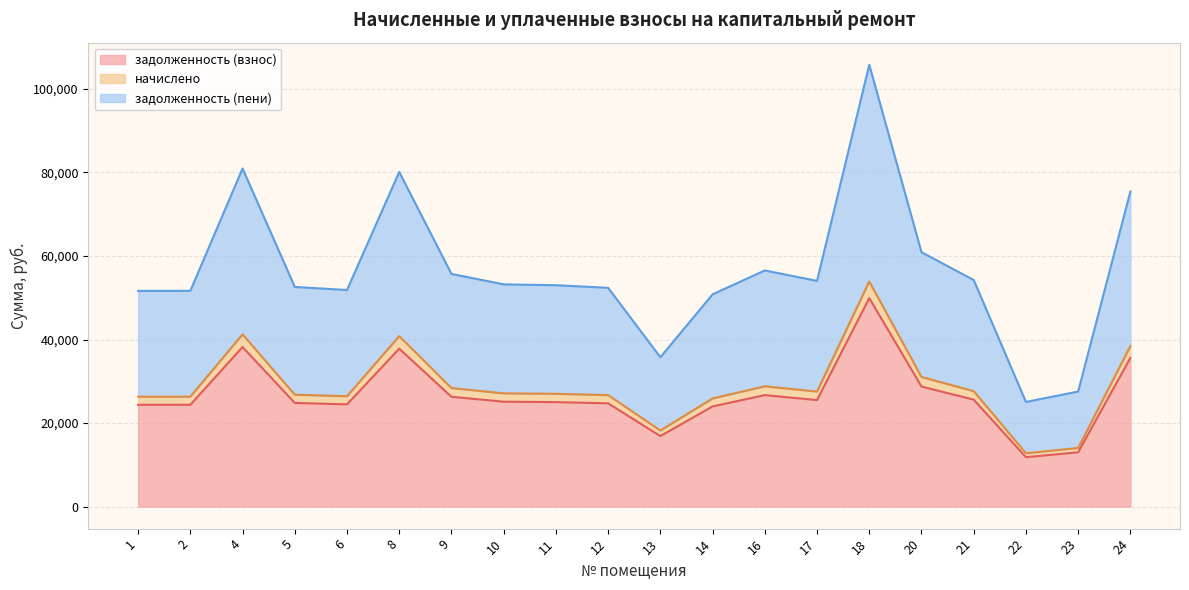

How many data points in начислено are less than 27104?

10